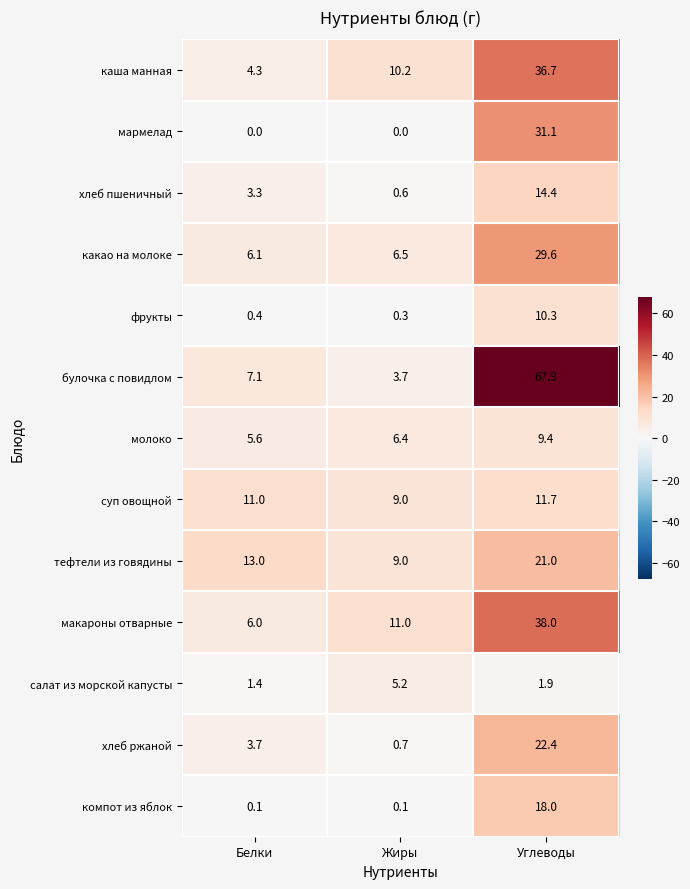

Where is хлеб ржаной nearest to the value 11?

Белки